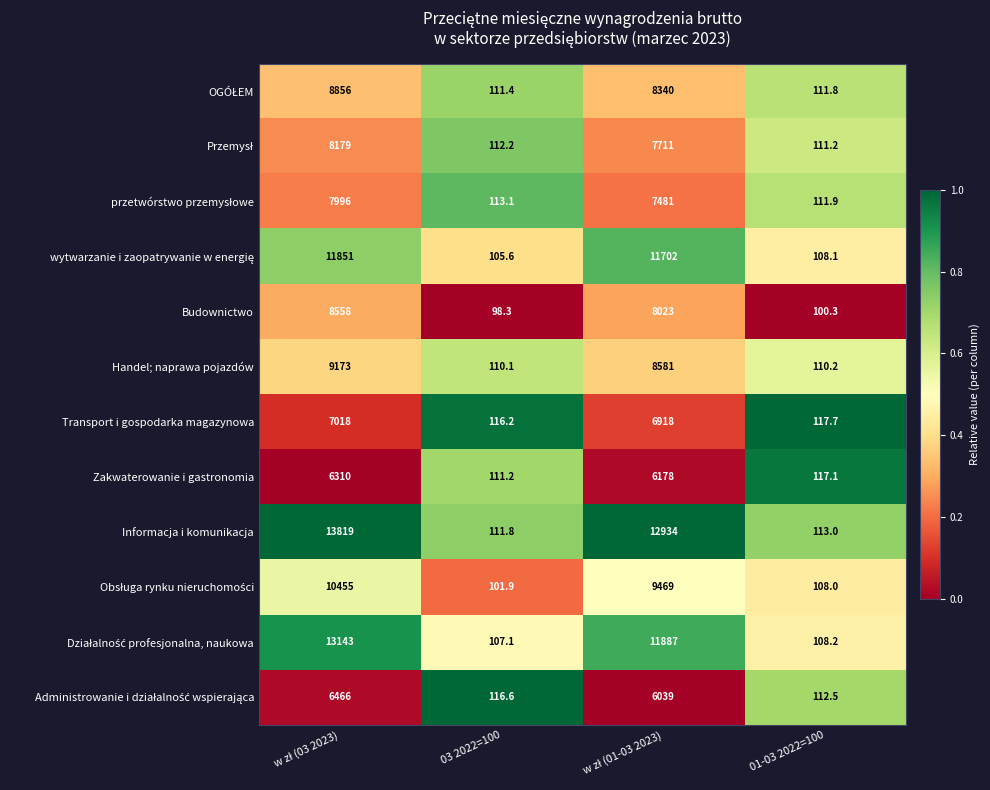

Which series has the largest total across all categories?

Informacja i komunikacja